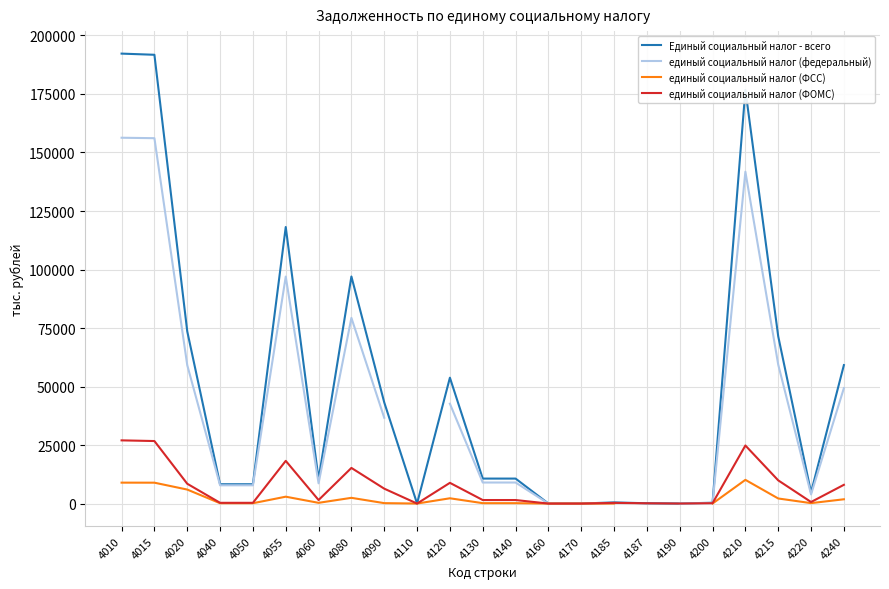

True or false: единый социальный налог (ФСС) and единый социальный налог (федеральный) intersect in this chart.

False